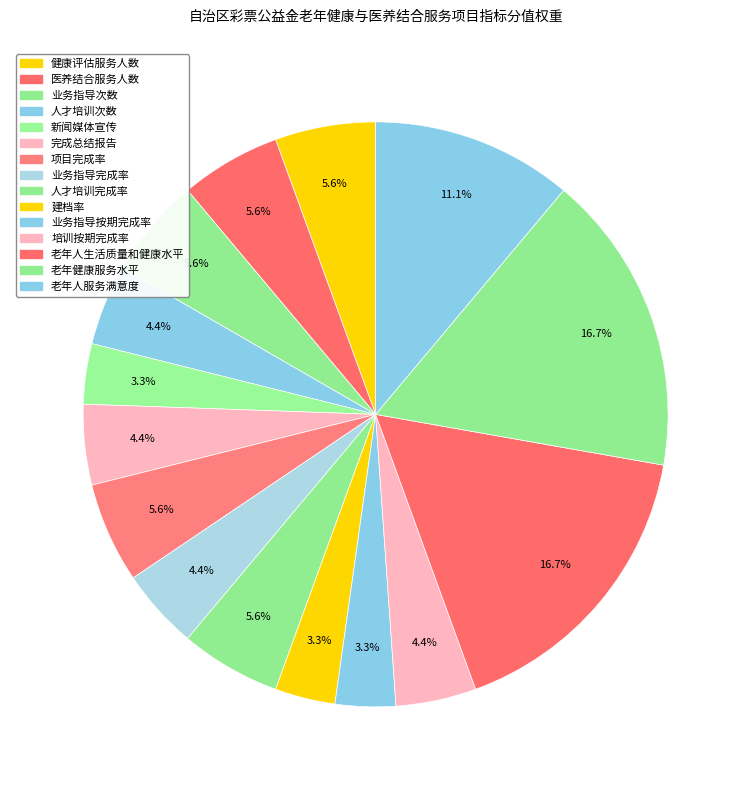

Count the number of slices in the pie.

15